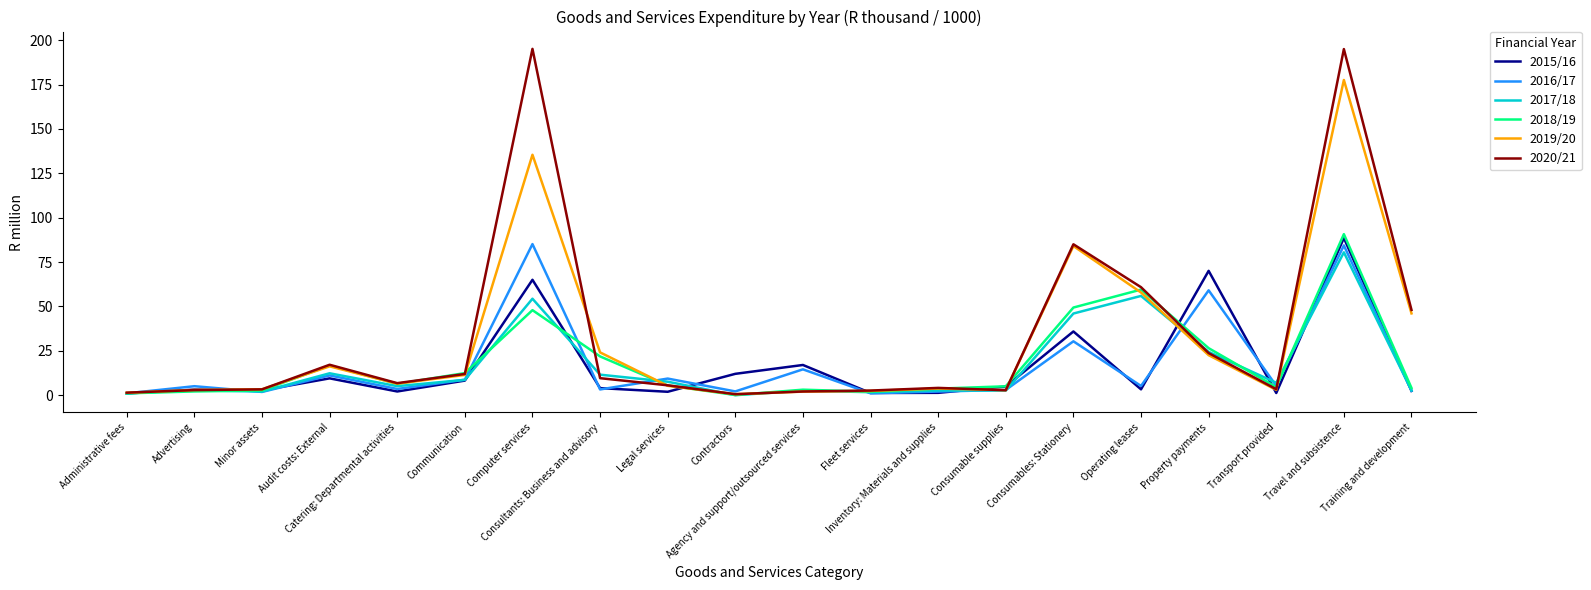

Between Communication and Consultants: Business and advisory, which series saw the biggest shift?

2019/20